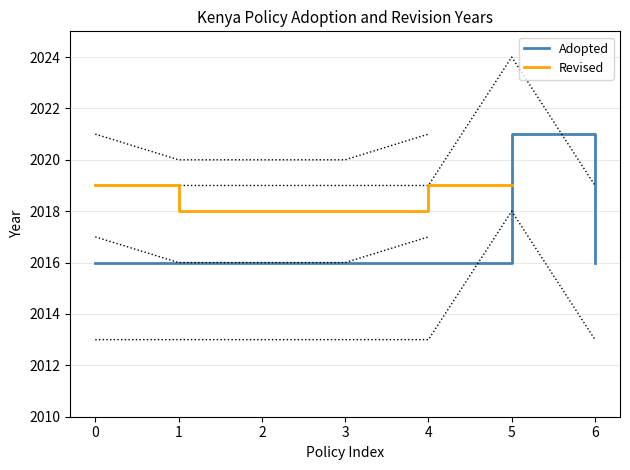

How many lines are shown in the chart?

2